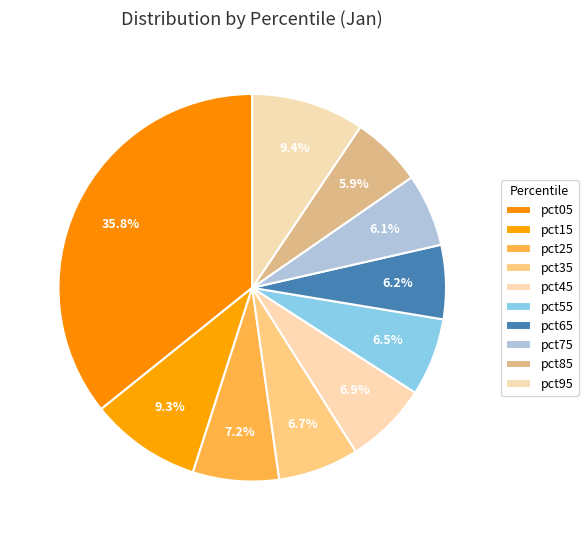

Is there any slice that represents more than half of the pie?

No